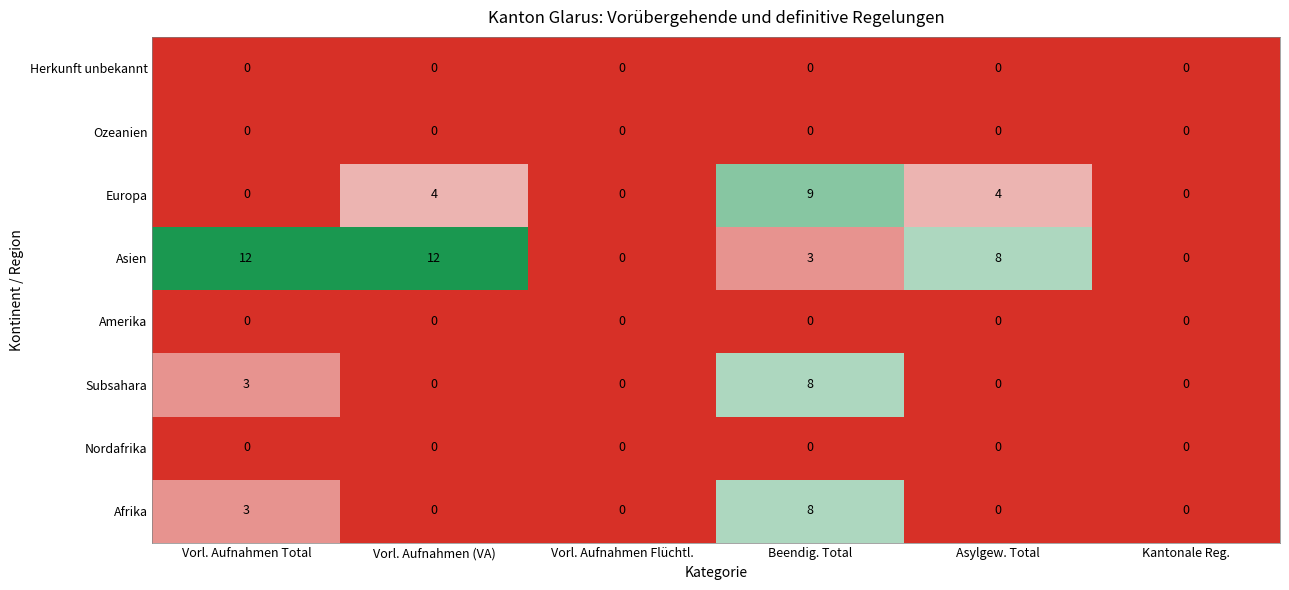

Which series changed the most between Vorl. Aufnahmen Total and Vorl. Aufnahmen Flüchtl.?

Asien